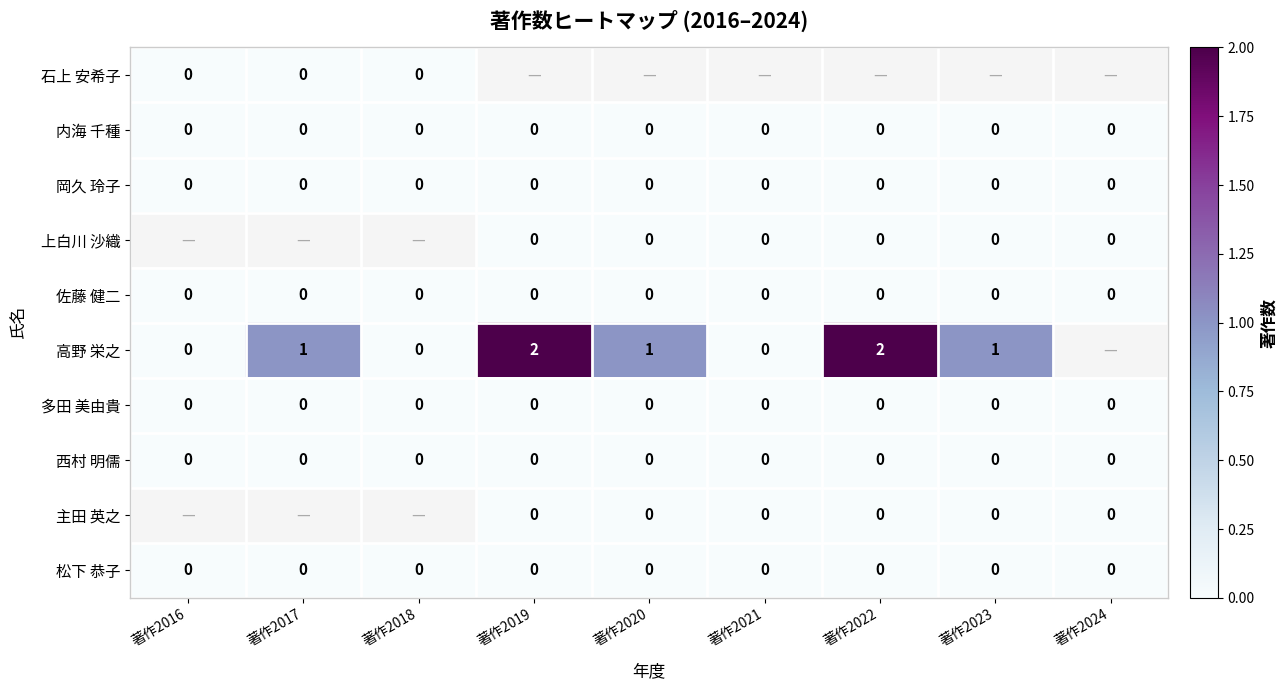

Is the value of 高野 栄之 at 著作2017 greater than the value of 上白川 沙織 at 著作2020?

Yes